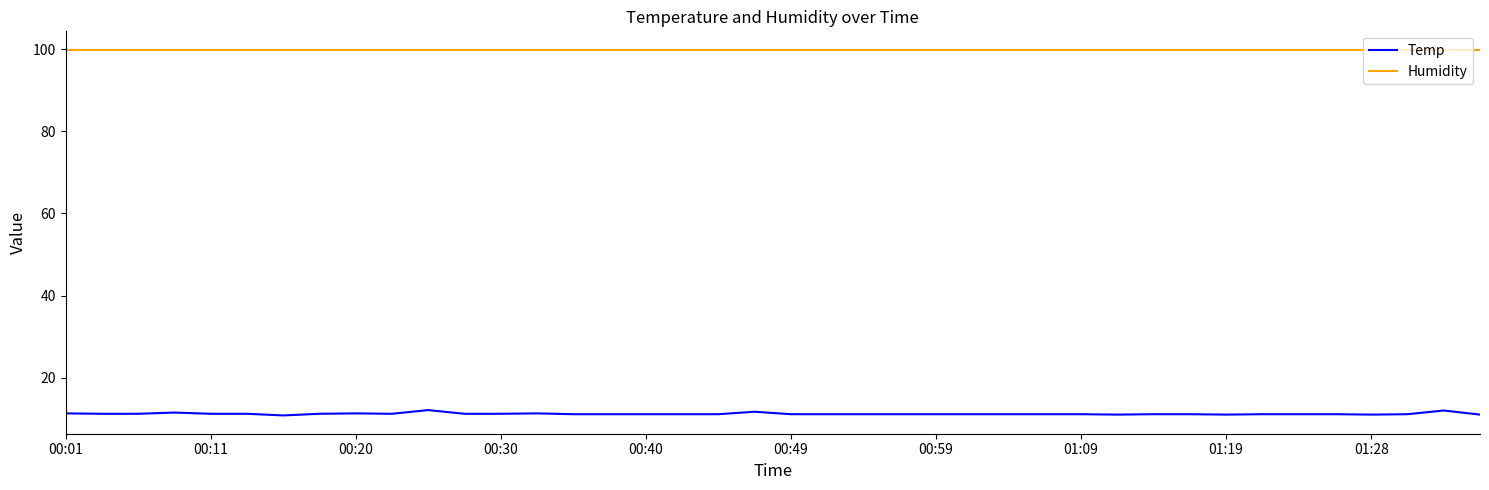

How many lines are shown in the chart?

2